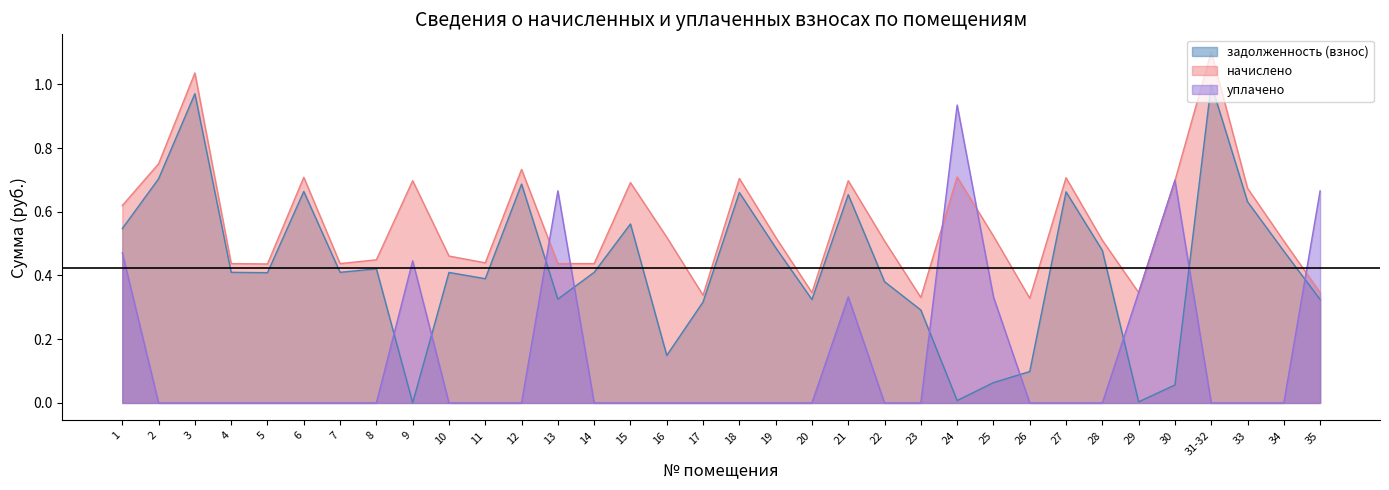

Reading right to left, list all the values displayed in this chart.

задолженность (взнос): 35=0.3	34=0.5	33=0.6	31-32=1.0	30=0.1	29=0.0	28=0.5	27=0.7	26=0.1	25=0.1	24=0.0	23=0.3	22=0.4	21=0.7	20=0.3	19=0.5	18=0.7	17=0.3	16=0.1	15=0.6	14=0.4	13=0.3	12=0.7	11=0.4	10=0.4	9=0.0	8=0.4	7=0.4	6=0.7	5=0.4	4=0.4	3=1.0	2=0.7	1=0.5
начислено: 35=0.3	34=0.5	33=0.7	31-32=1.1	30=0.7	29=0.3	28=0.5	27=0.7	26=0.3	25=0.5	24=0.7	23=0.3	22=0.5	21=0.7	20=0.3	19=0.5	18=0.7	17=0.3	16=0.5	15=0.7	14=0.4	13=0.4	12=0.7	11=0.4	10=0.5	9=0.7	8=0.4	7=0.4	6=0.7	5=0.4	4=0.4	3=1.0	2=0.8	1=0.6
уплачено: 35=0.7	34=0.0	33=0.0	31-32=0.0	30=0.7	29=0.3	28=0.0	27=0.0	26=0.0	25=0.3	24=0.9	23=0.0	22=0.0	21=0.3	20=0.0	19=0.0	18=0.0	17=0.0	16=0.0	15=0.0	14=0.0	13=0.7	12=0.0	11=0.0	10=0.0	9=0.4	8=0.0	7=0.0	6=0.0	5=0.0	4=0.0	3=0.0	2=0.0	1=0.5